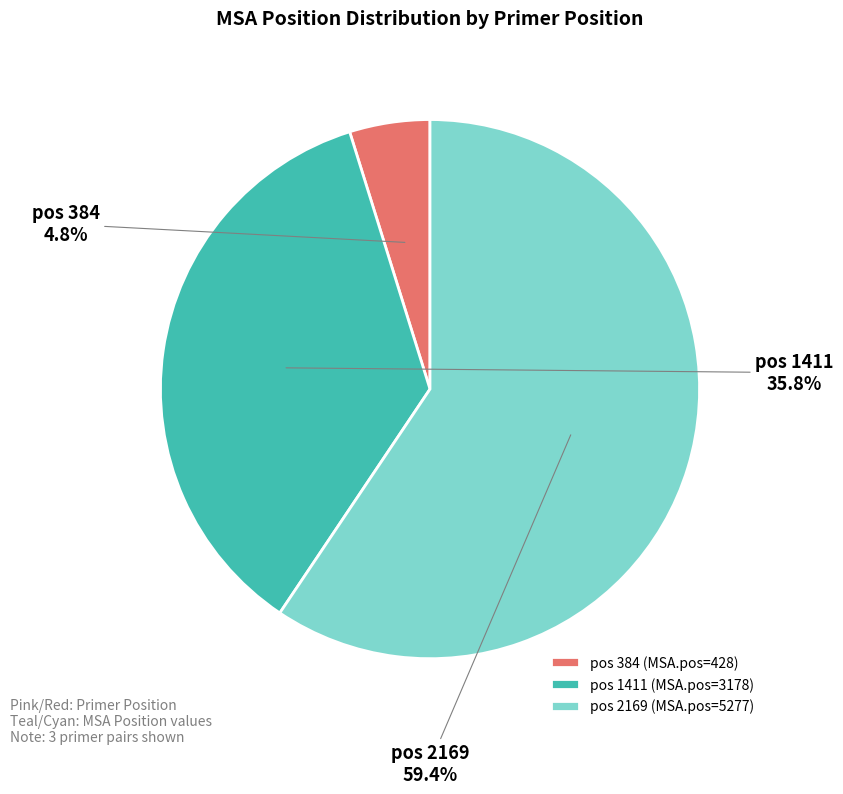

Is there any slice that represents more than half of the pie?

Yes